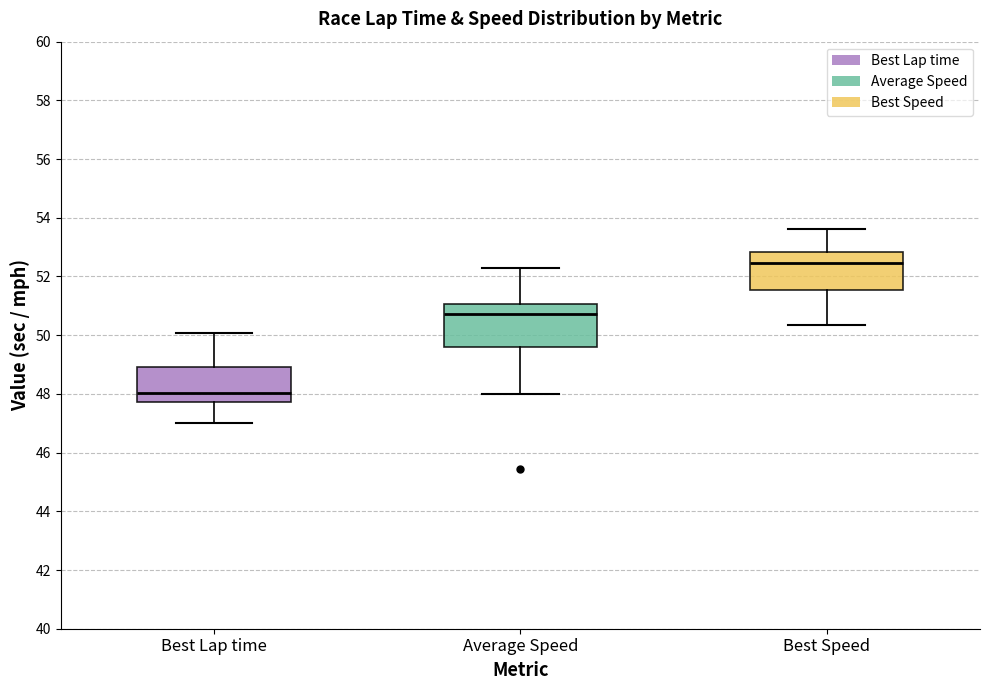

Where is the upper edge of the box for Best Lap time on the y-axis? The values are not printed on the chart, so give them approximately, as read against the axis.

49.0